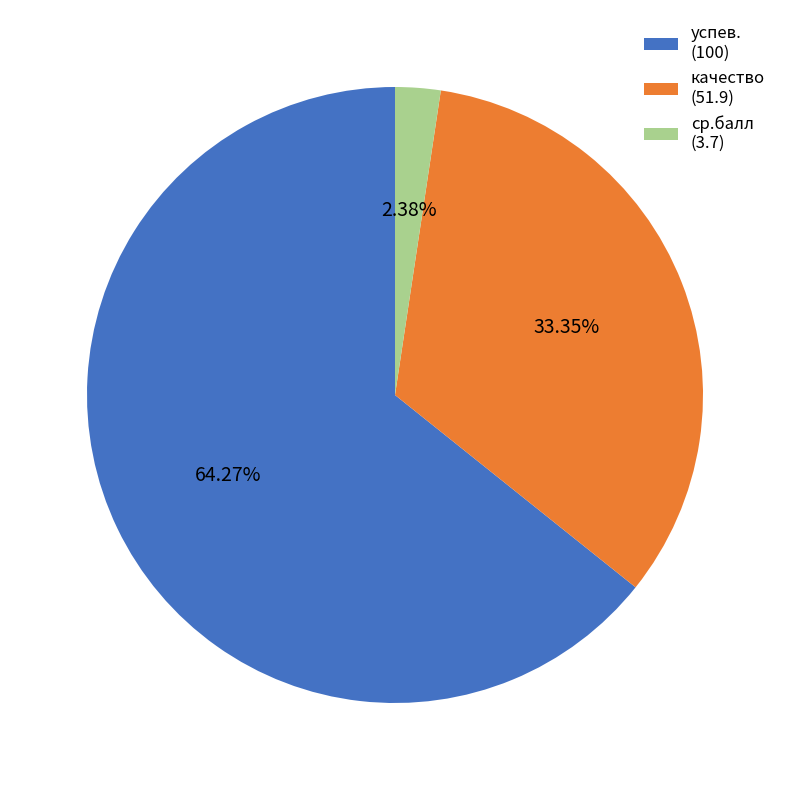

How much of the chart is everything except ср.балл?

97.6%